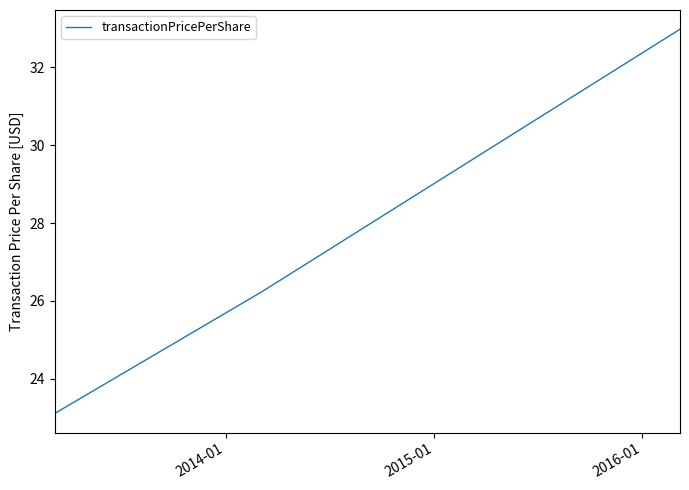

What is the minimum value shown in the chart?

23.1